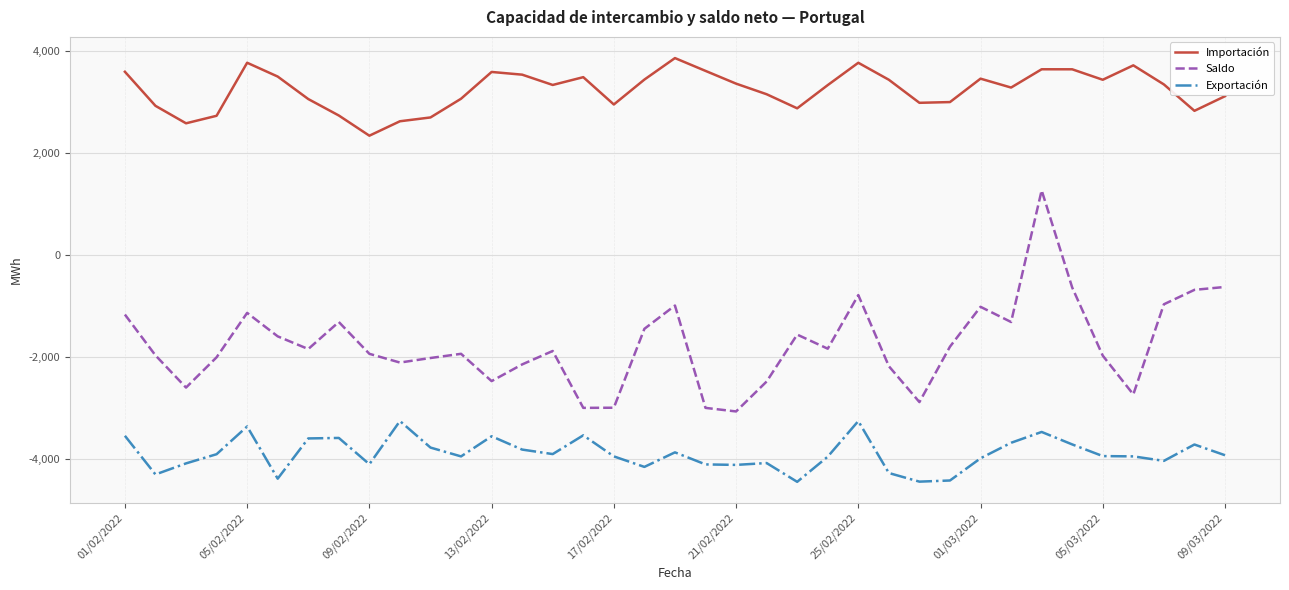

List the series in order of their overall mean, lowest first.

Exportación, Saldo, Importación